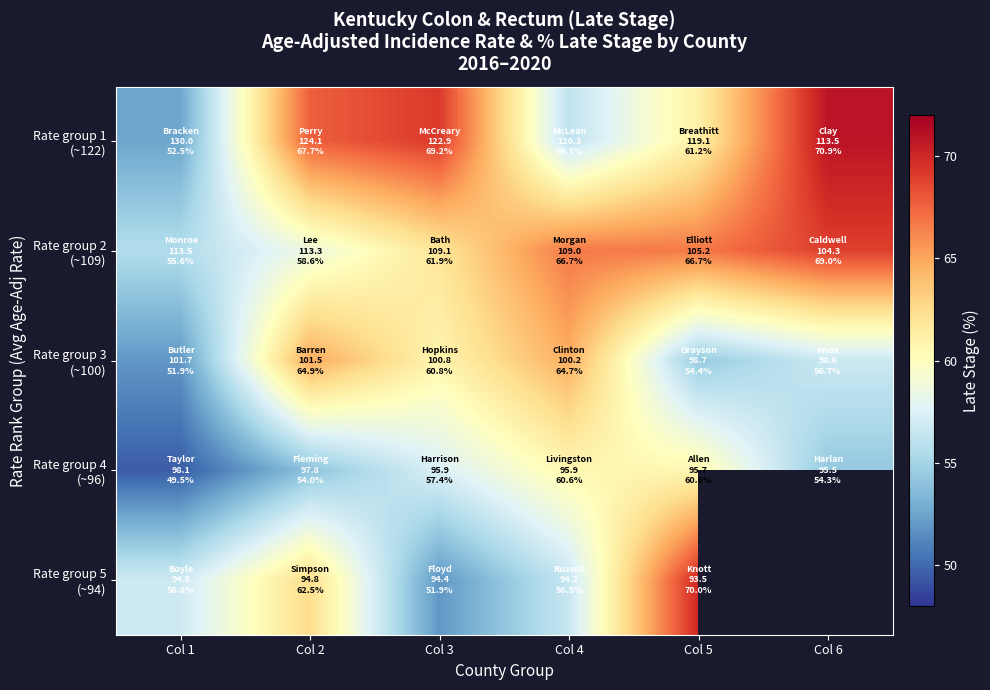

Which category has the highest value in the Rate group 1 (~122) series?

Col 6